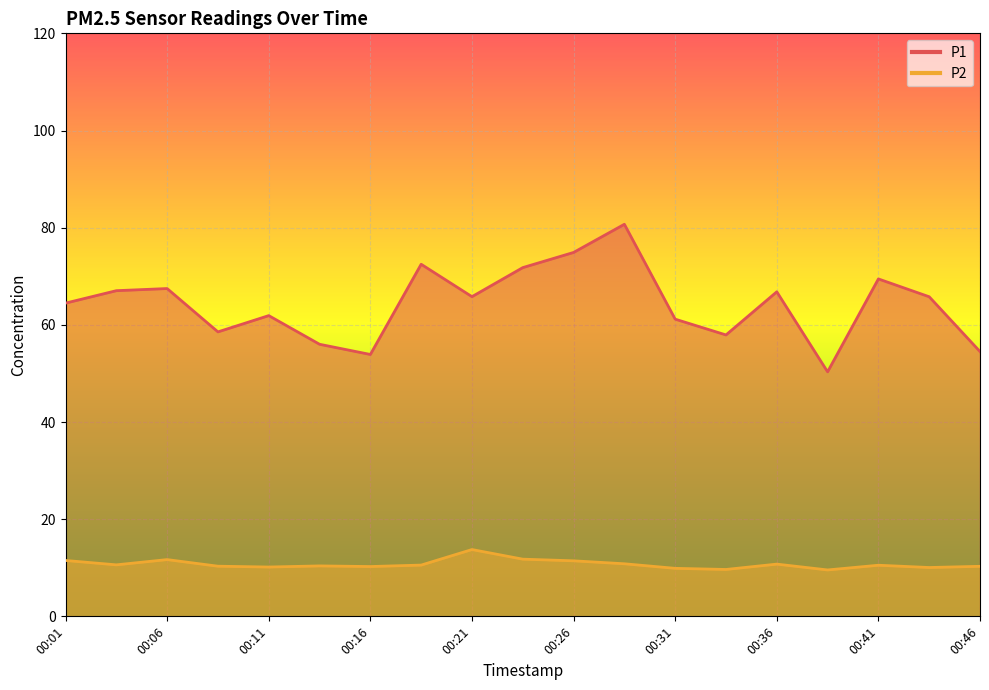

What is the smallest value displayed?

9.6